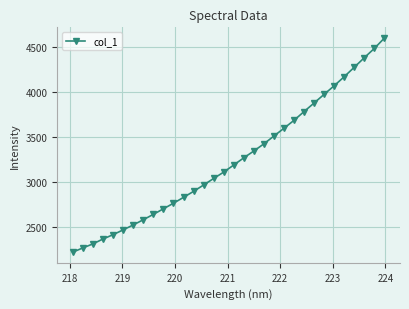

What is the difference between the maximum and minimum values?

2380.4